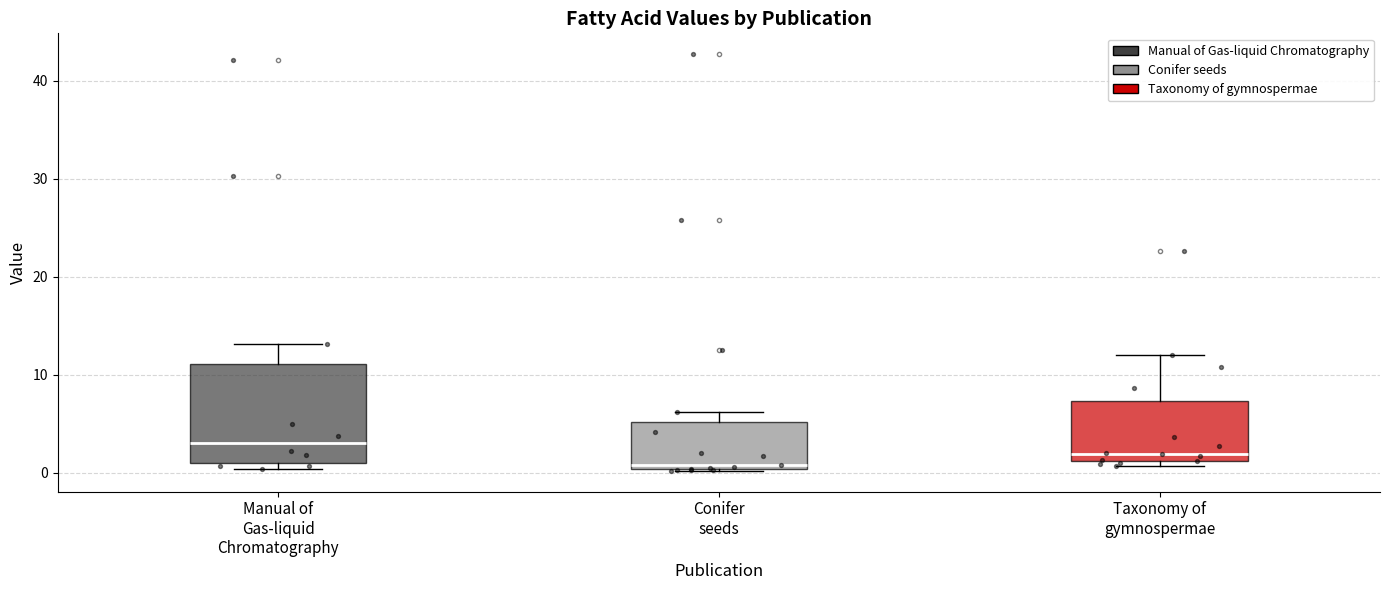

Which box's median line is the lowest?

Conifer seeds